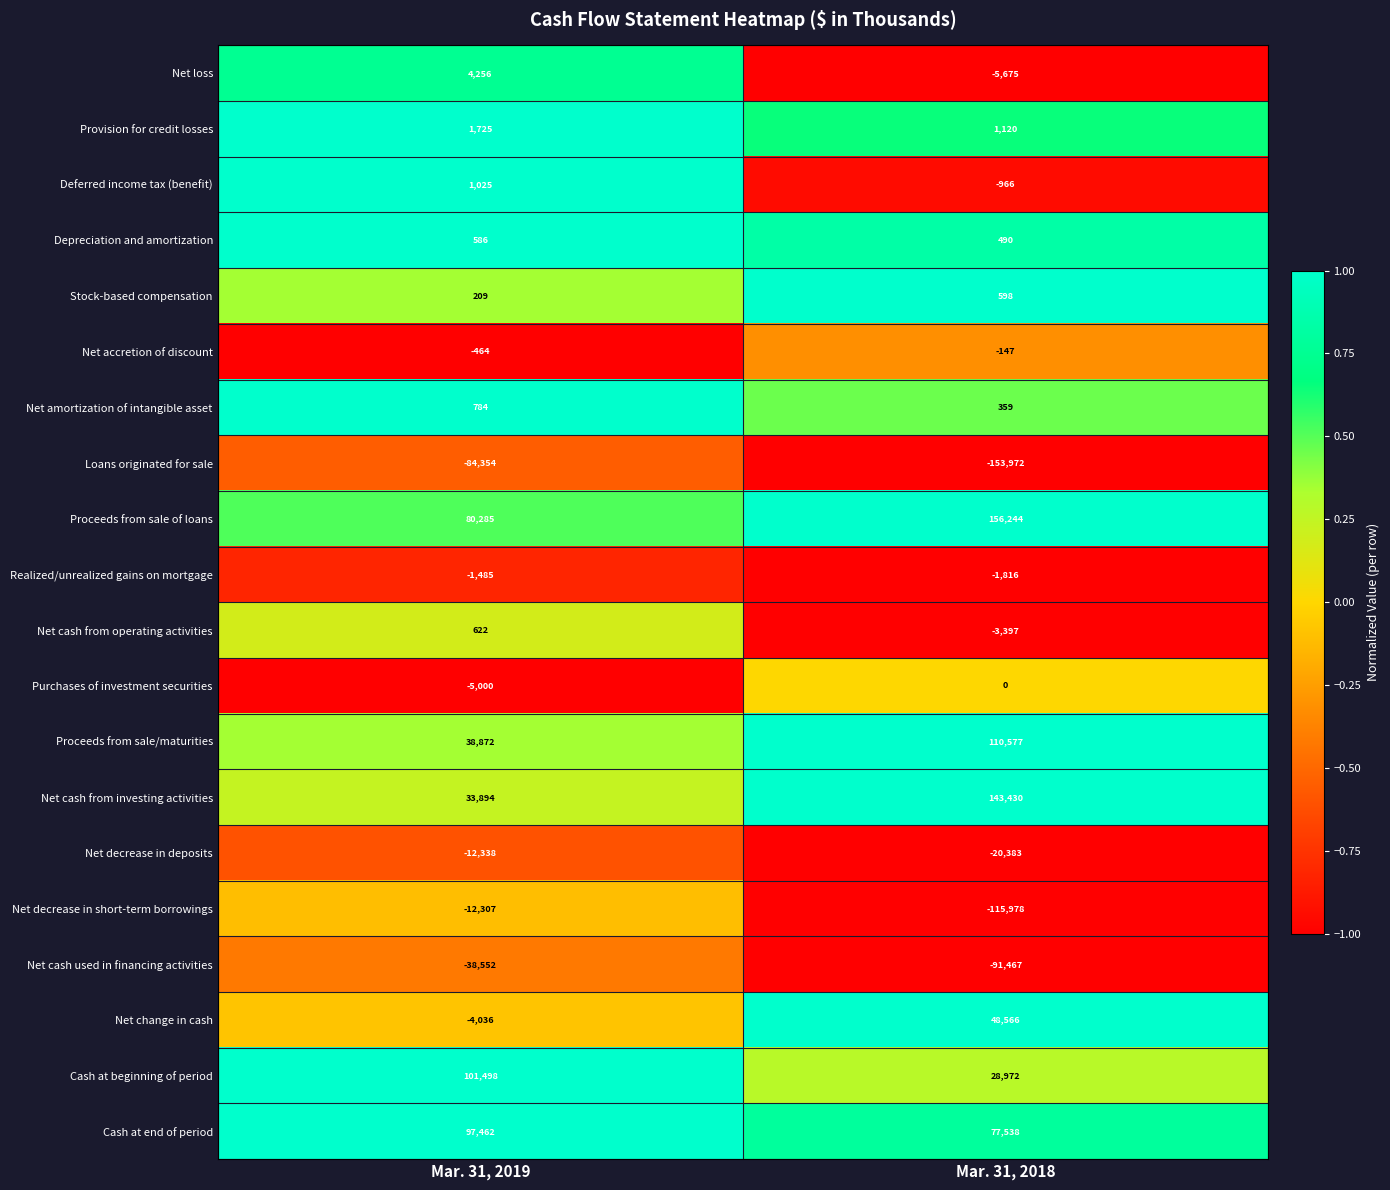

Which series changed the most between Mar. 31, 2019 and Mar. 31, 2018?

Net cash from investing activities